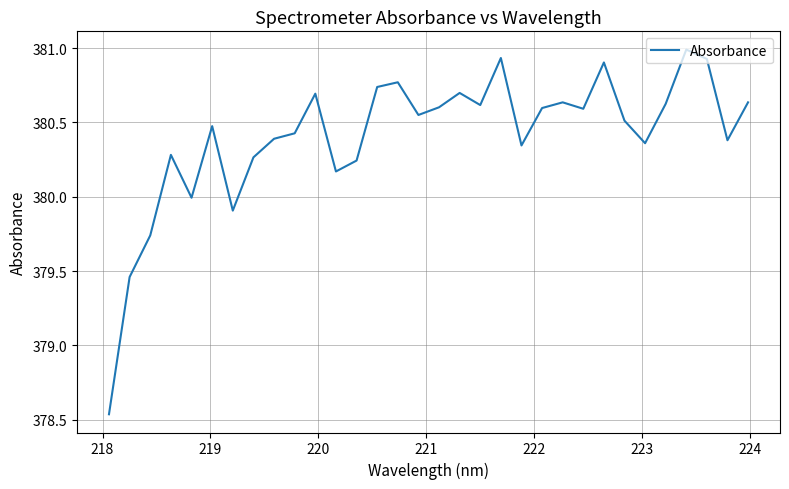

What is the greatest value displayed?

381.0